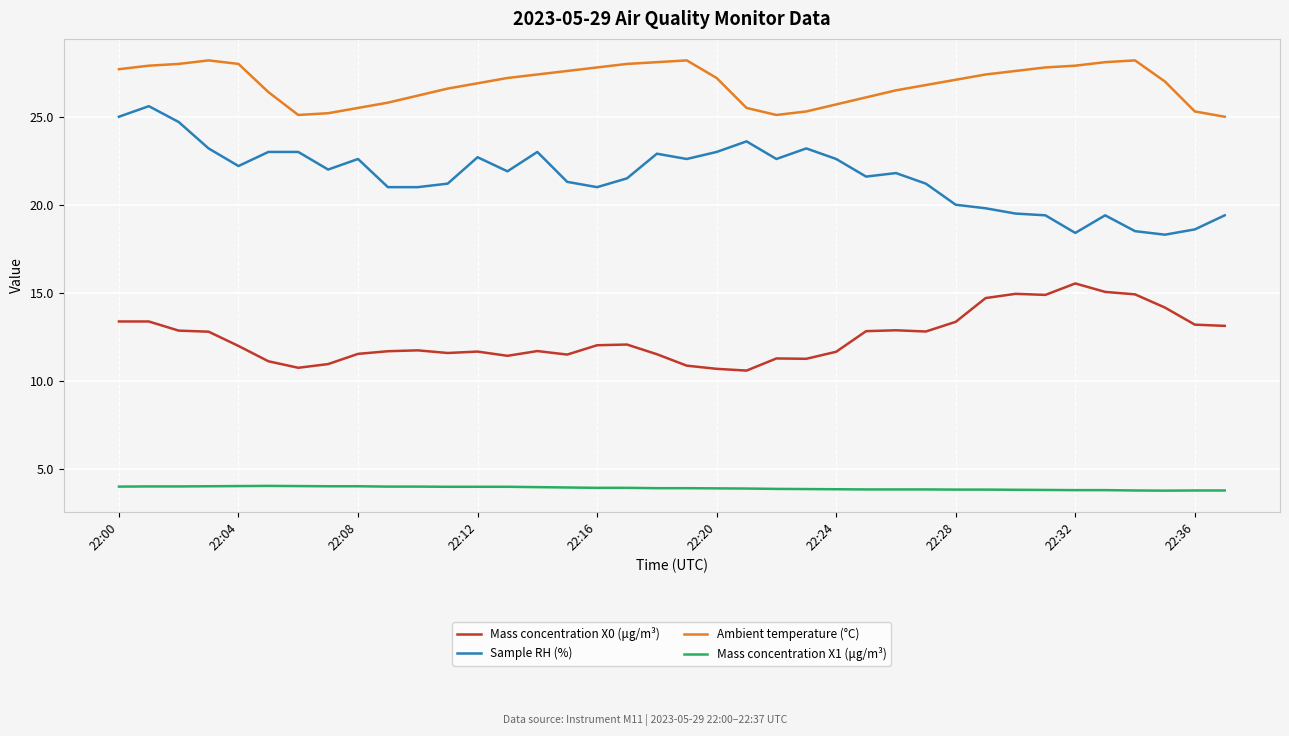

What are all the series names shown in the legend?

Mass concentration X0 (μg/m³), Sample RH (%), Ambient temperature (°C), Mass concentration X1 (μg/m³)